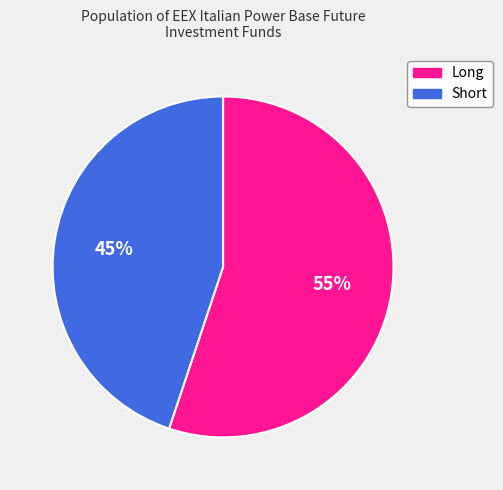

To the nearest percent, what portion does Short represent?

45%